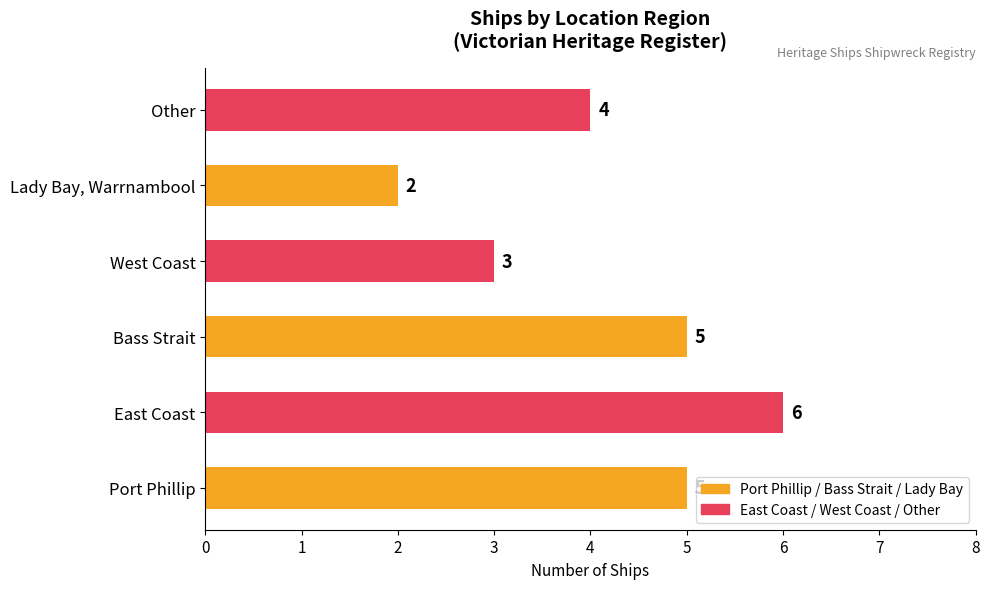

What is the greatest value displayed?

6